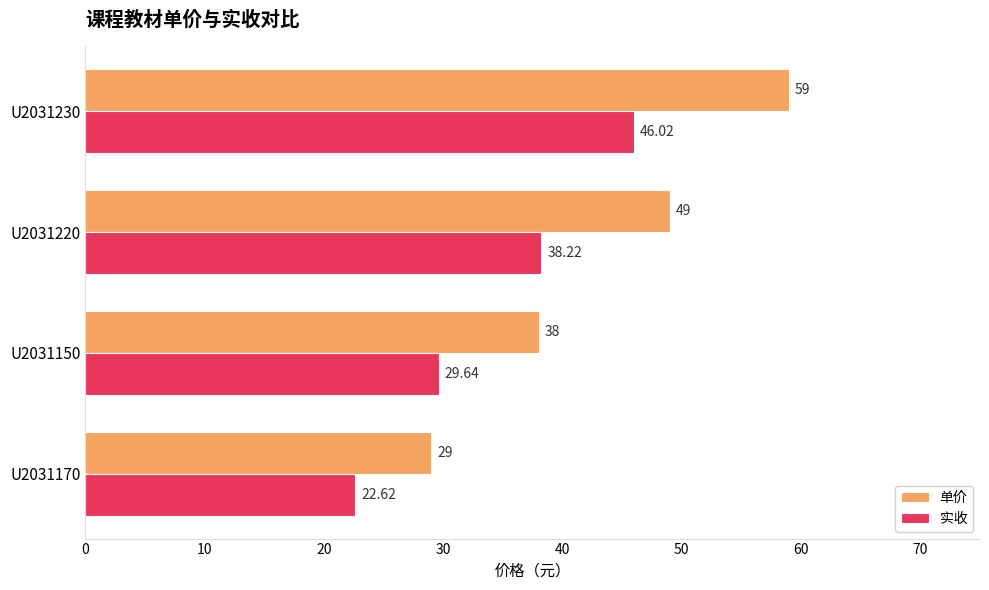

Rank the series at U2031230 from highest to lowest value.

单价, 实收